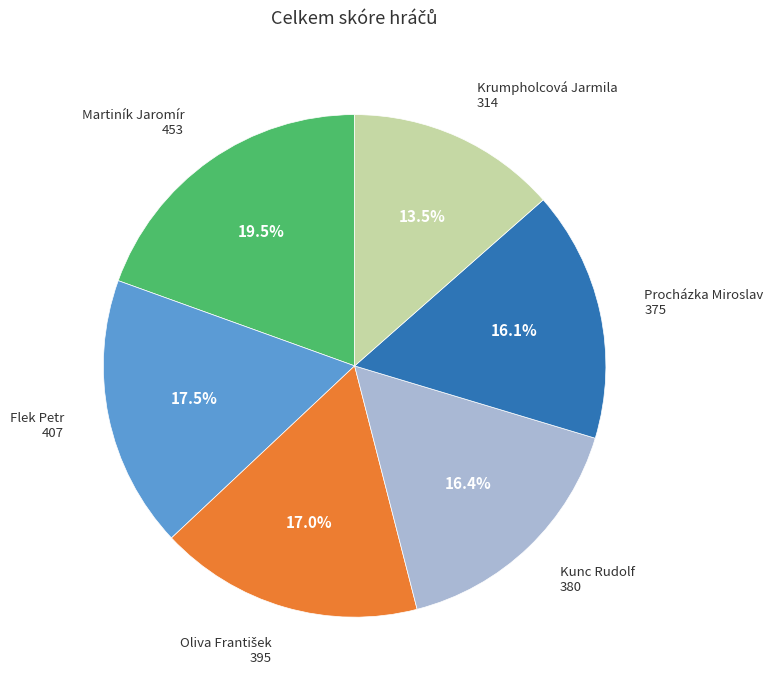

Is there a majority slice in this chart?

No